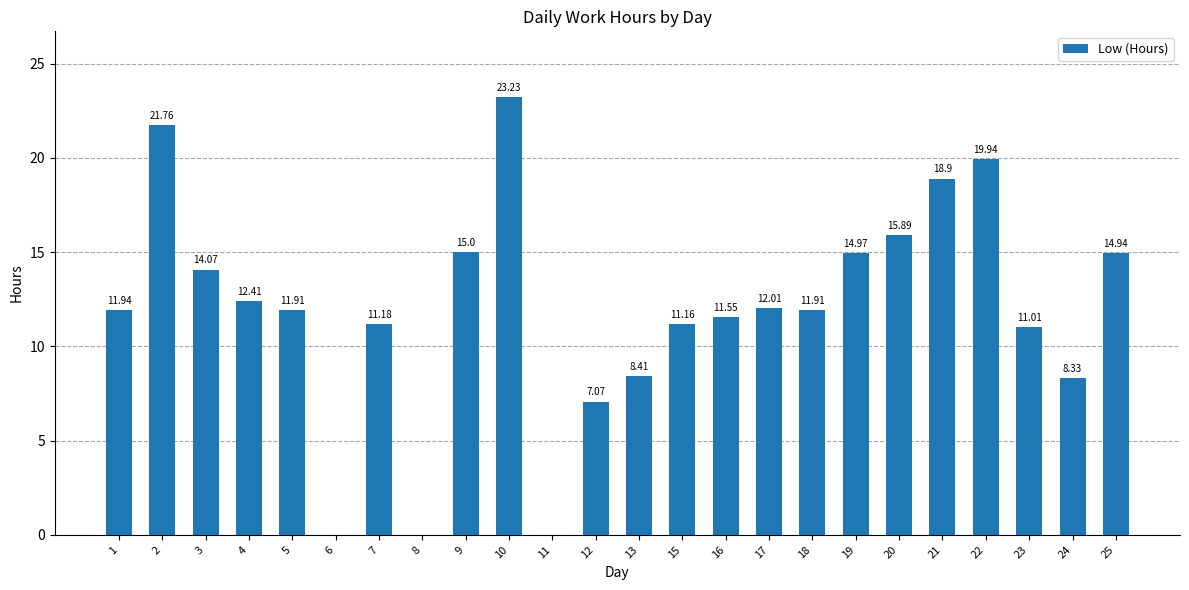

The value at 25 is 14.9. True or false?

True